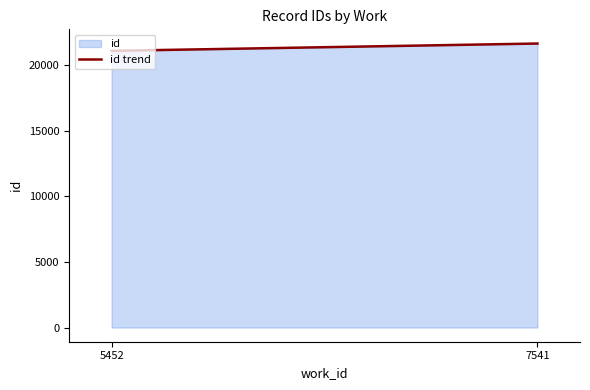

Does the chart display data point markers on the line(s)?

No